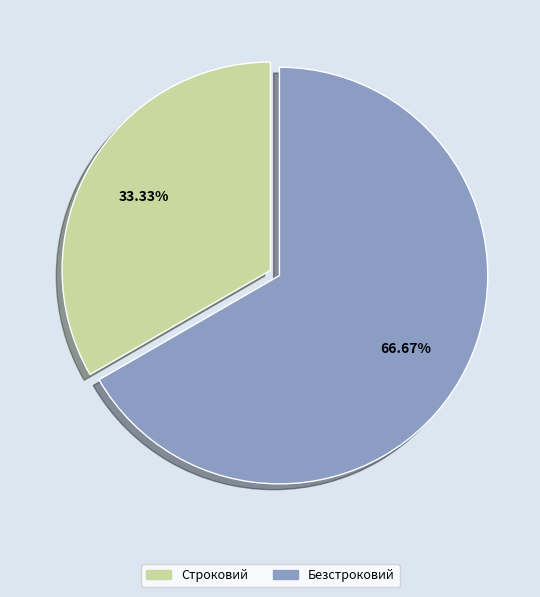

Count the number of slices in the pie.

2